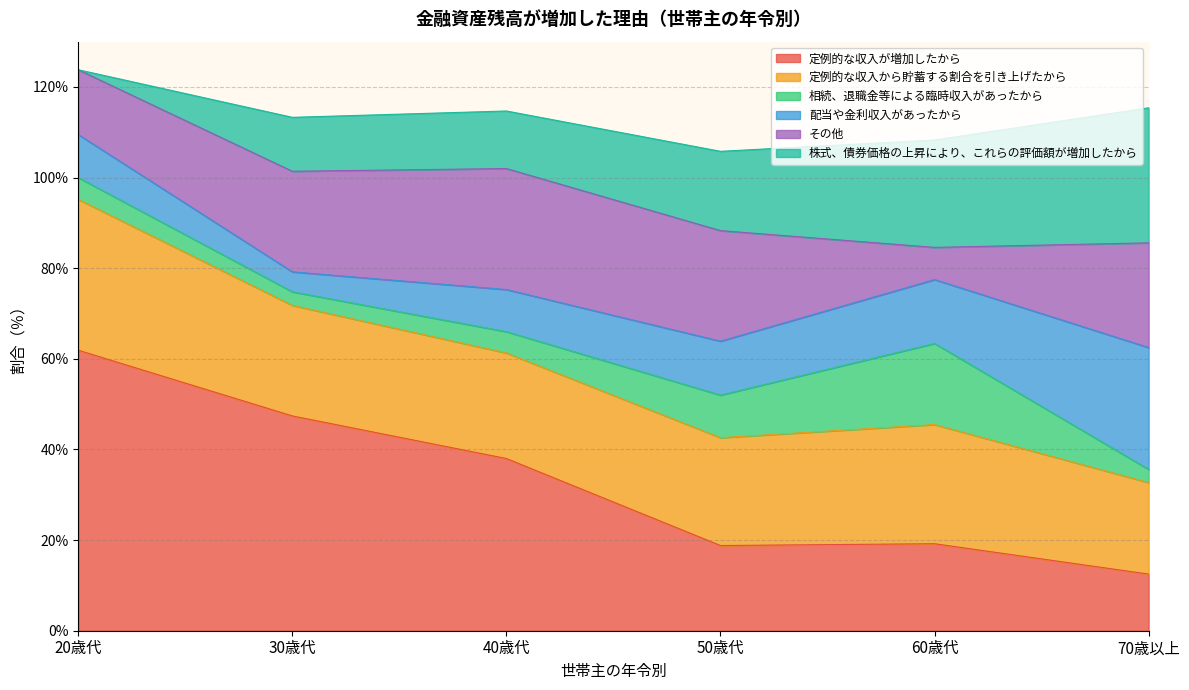

What is the minimum value for 定例的な収入から貯蓄する割合を引き上げたから?

20.2